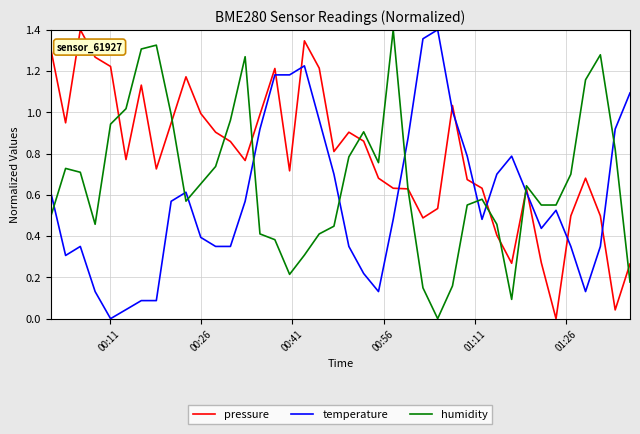

Which series ends up on top after the final intersection of humidity and temperature?

temperature